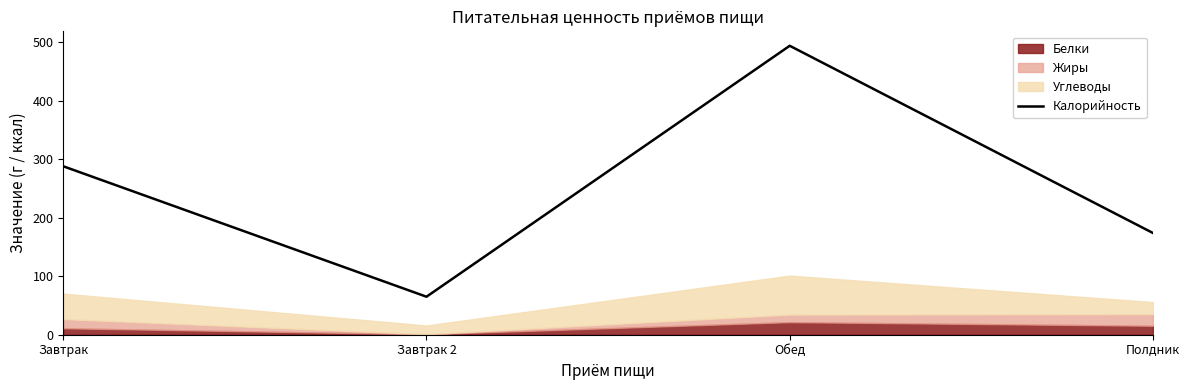

What is the change in value from Завтрак 2 to Обед?

+429.2